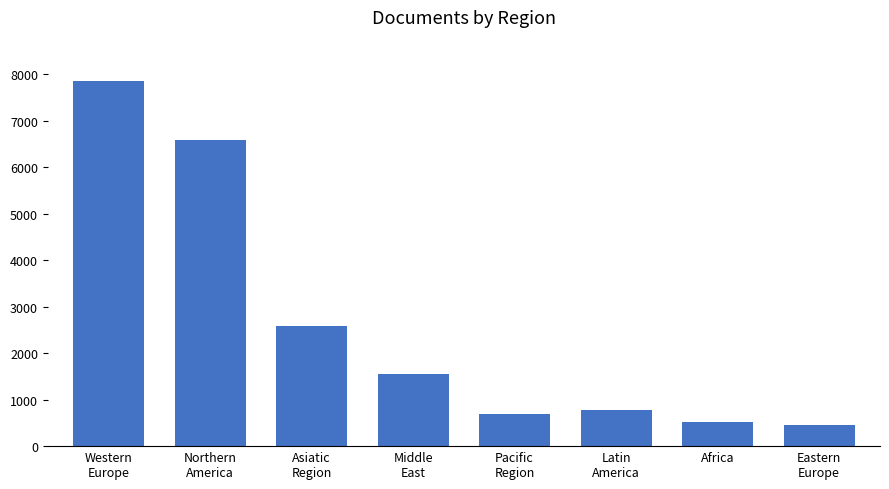

What is the label of the 5th bar from the left?

Pacific
Region